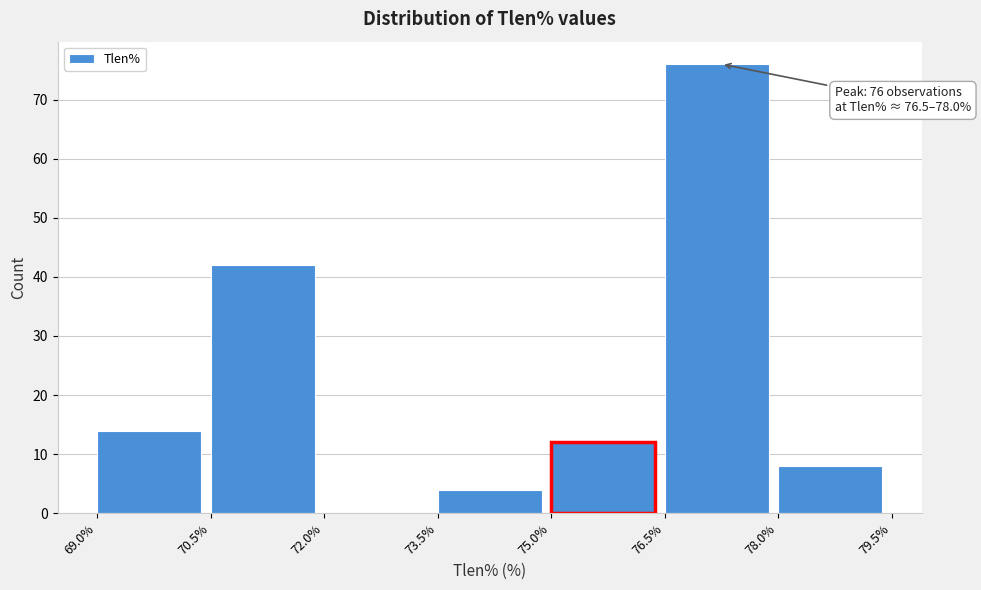

Which range on the x-axis has the tallest bar?

76.5% to 78.0%